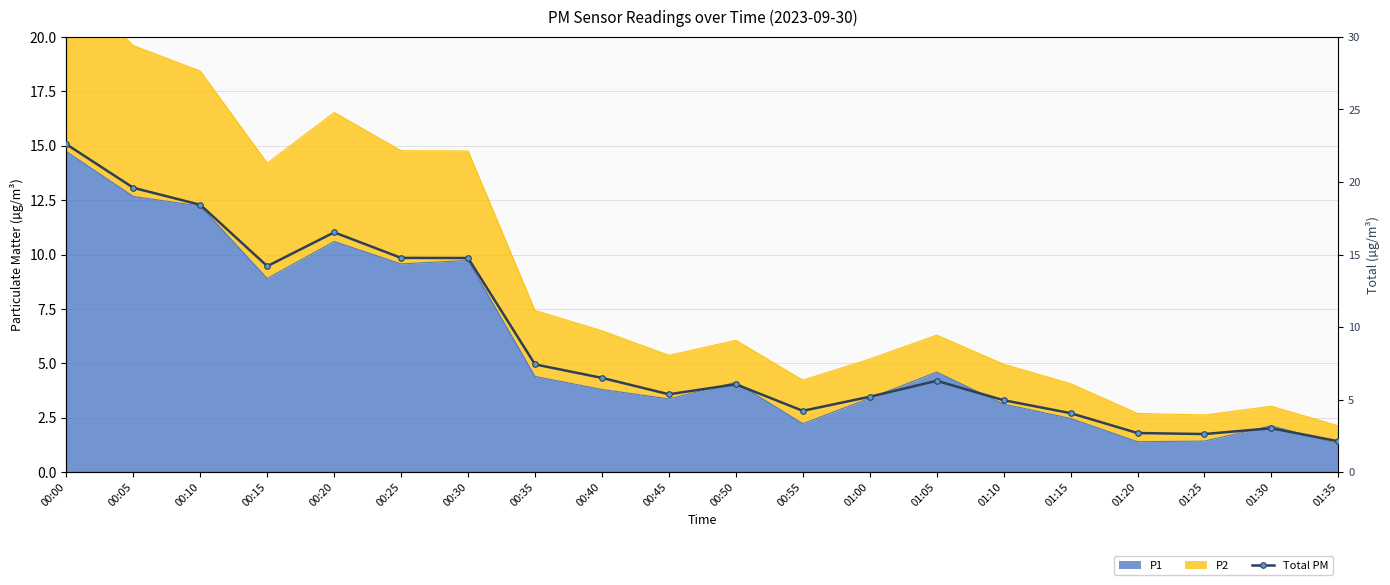

What is the label of the 1st point from the right?

01:35